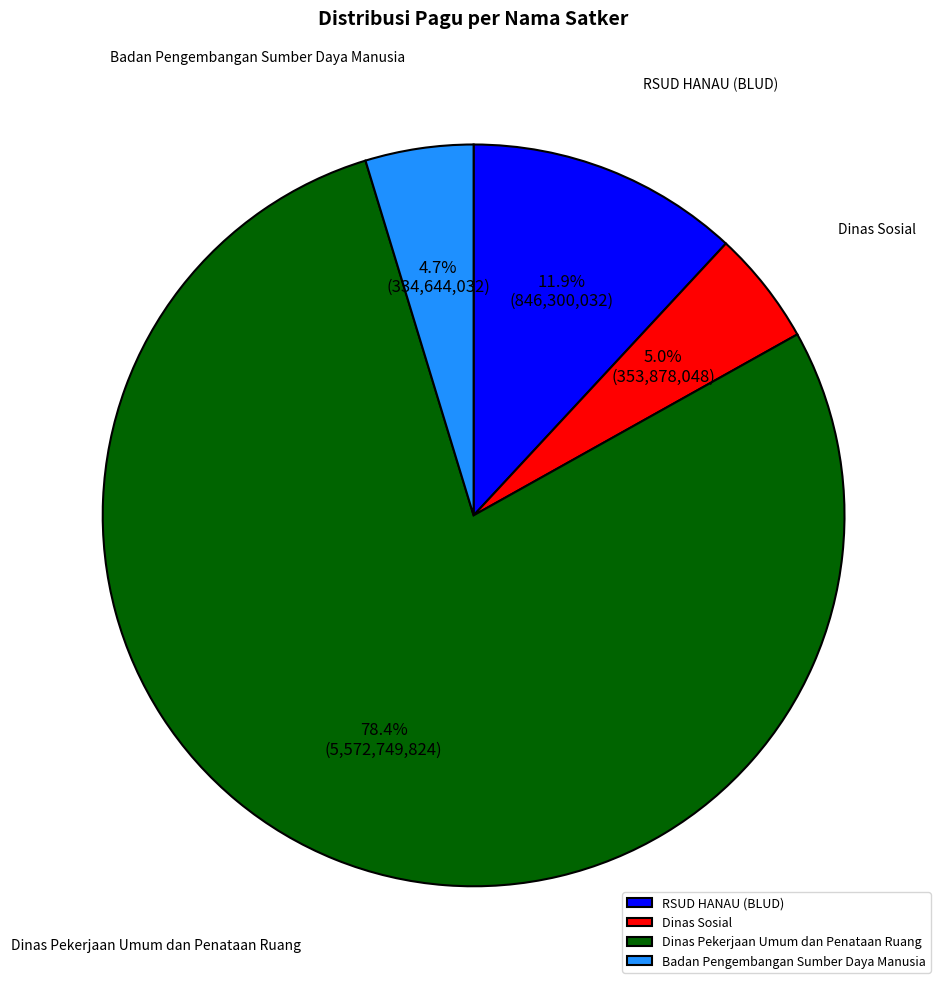

Combined, do Badan Pengembangan Sumber Daya Manusia and Dinas Sosial account for over 50%?

No